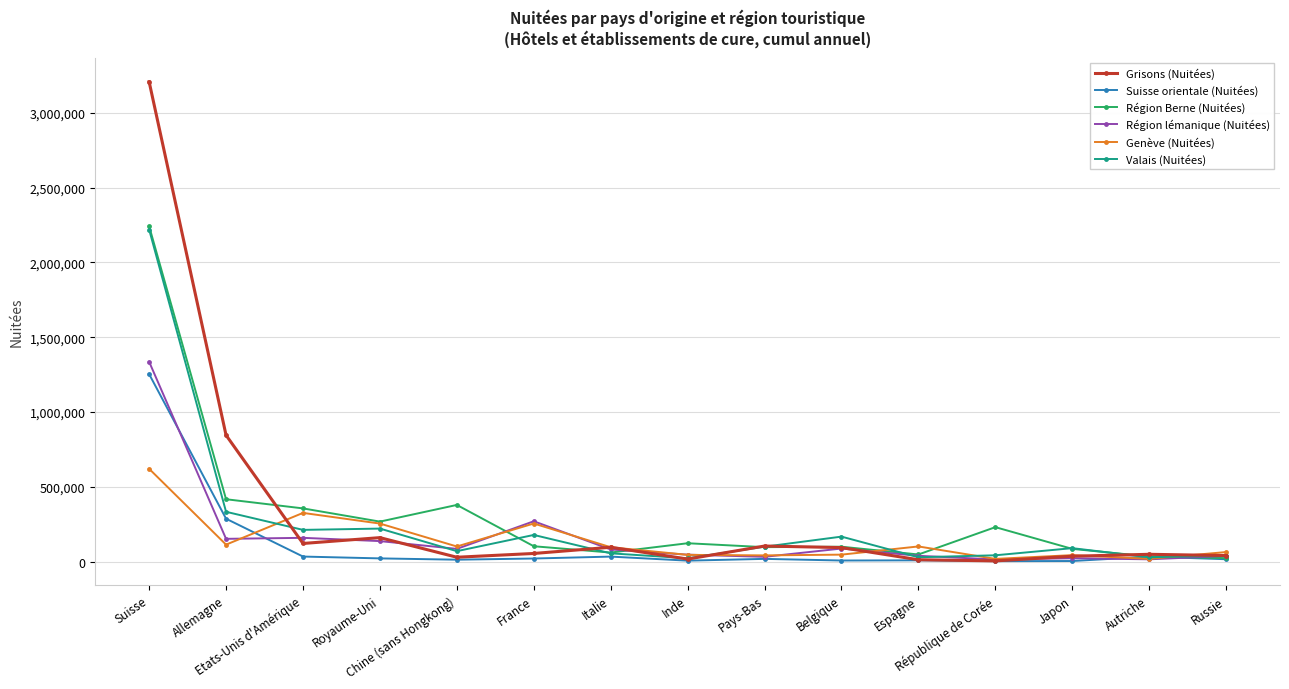

What is the highest value of the Région lémanique (Nuitées) series?

1336282